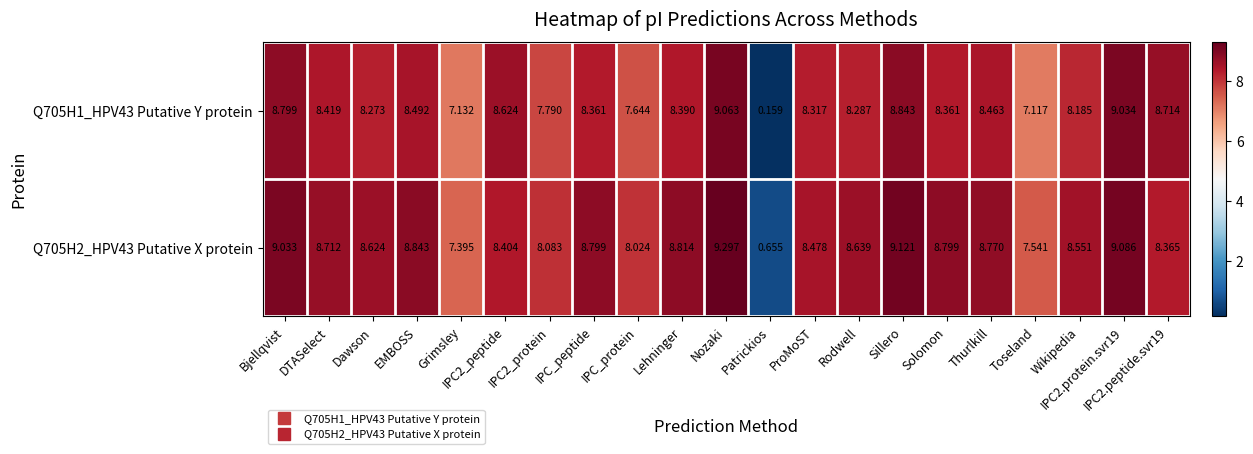

How many data points does each series have?

21